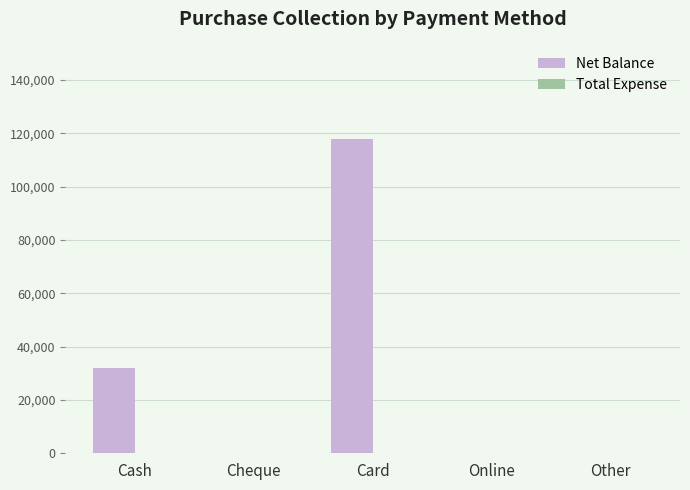

Where is the data nearest to the value 58965?

Cash